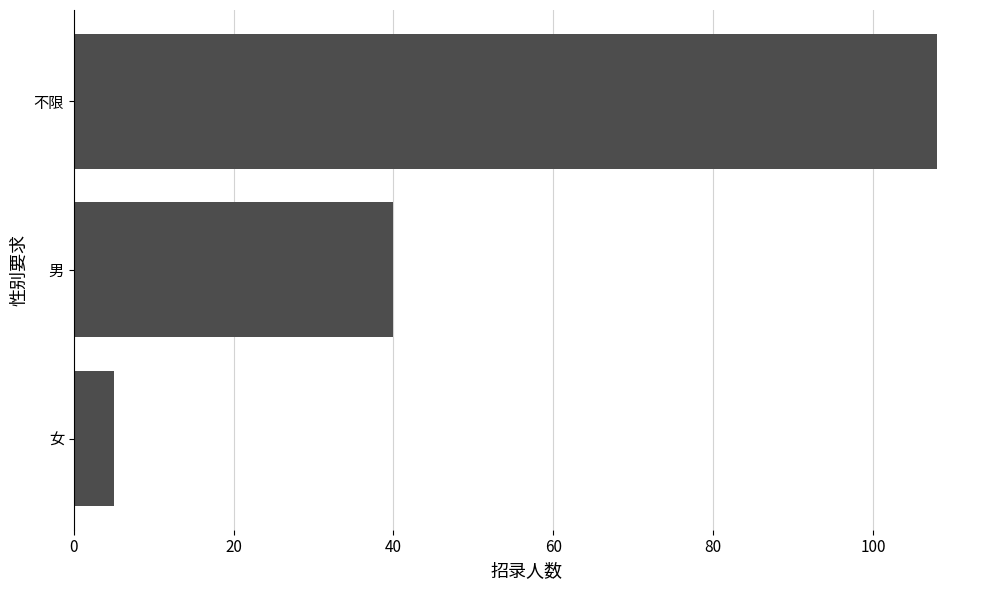

Which has a higher value, 男 or 女?

男